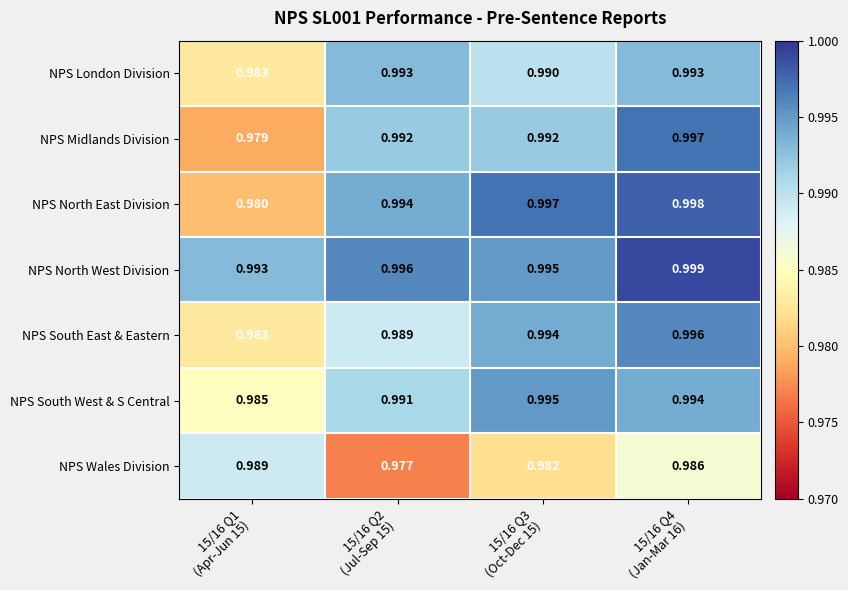

Which series has the largest total across all categories?

NPS North West Division